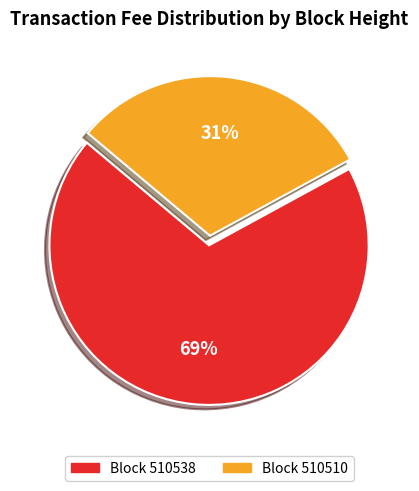

How many segments does this pie chart have?

2